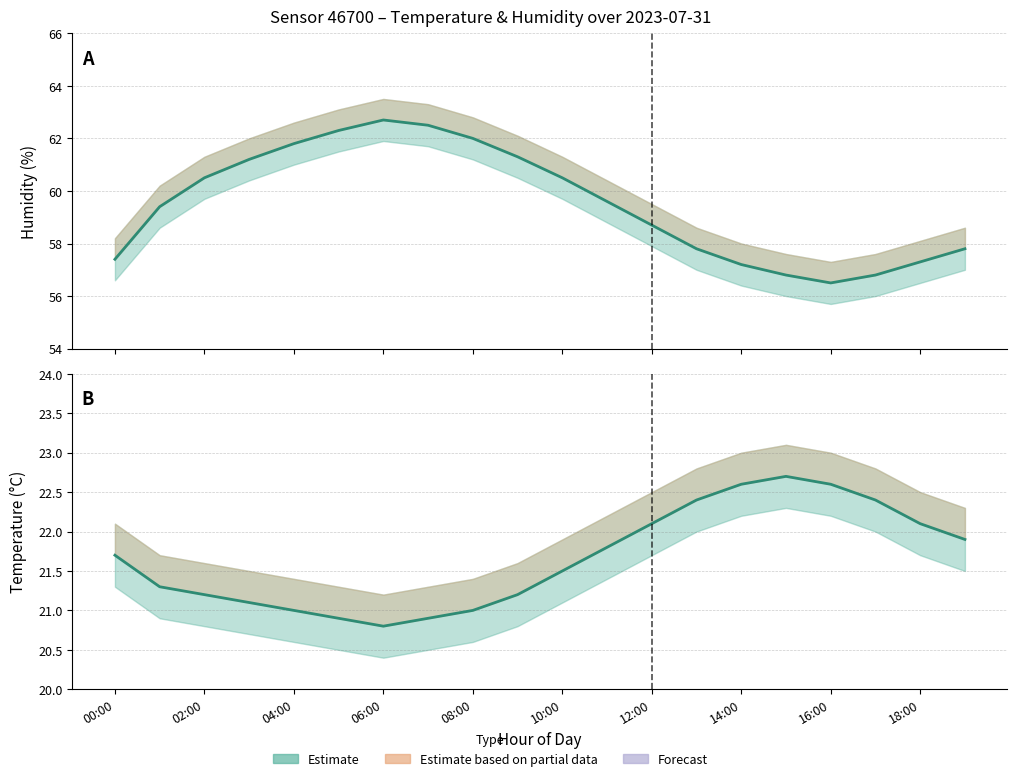

Reading left to right, list all the values displayed in this chart.

Humidity: 57.4	59.4	60.5	61.2	61.8	62.3	62.7	62.5	62.0	61.3	60.5	59.6	58.7	57.8	57.2	56.8	56.5	56.8	57.3	57.8
Temperature: 21.7	21.3	21.2	21.1	21.0	20.9	20.8	20.9	21.0	21.2	21.5	21.8	22.1	22.4	22.6	22.7	22.6	22.4	22.1	21.9